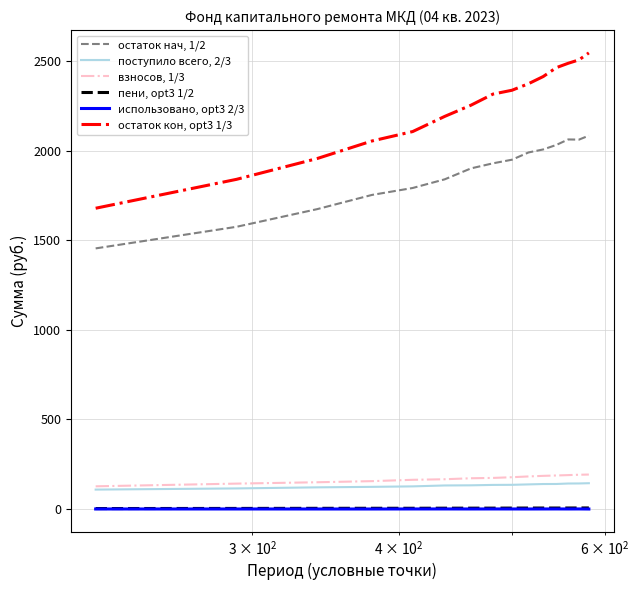

Which series has the largest range (max minus min)?

остаток кон, opt3 1/3